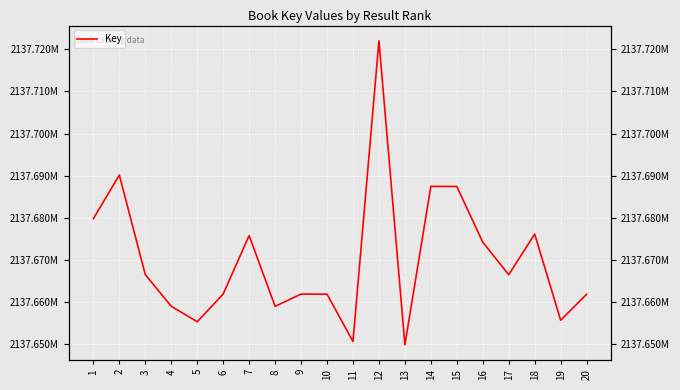

Rank the categories by value from lowest to highest.

13, 11, 5, 19, 8, 4, 20, 10, 9, 6, 17, 3, 16, 7, 18, 1, 15, 14, 2, 12